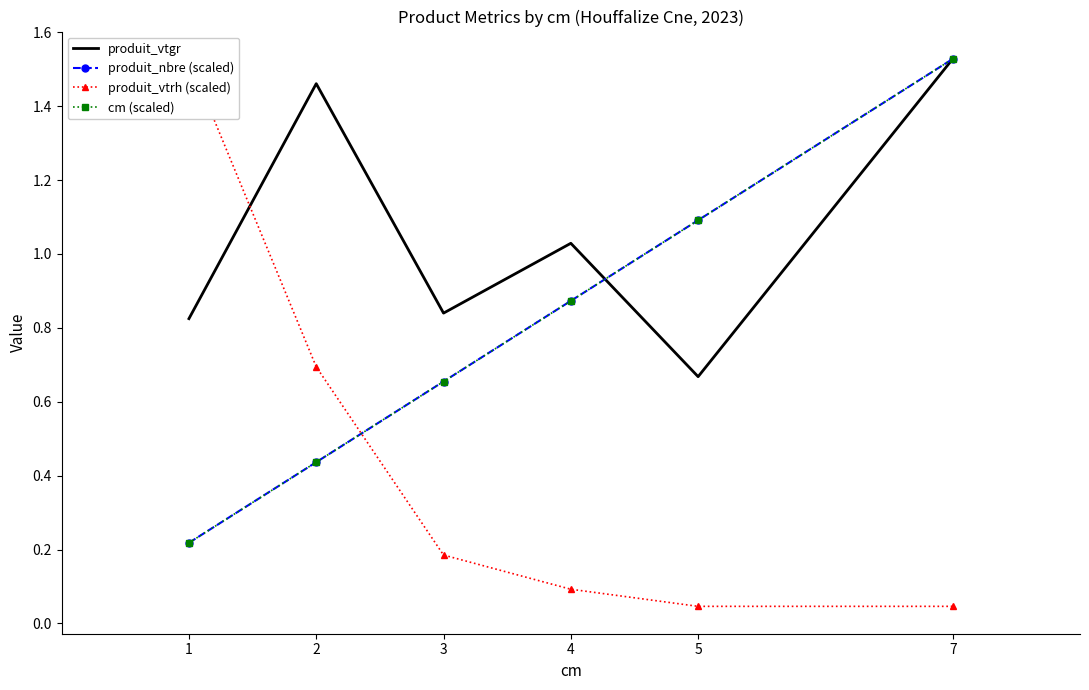

What is the difference between the highest and lowest values at 2?

1.0